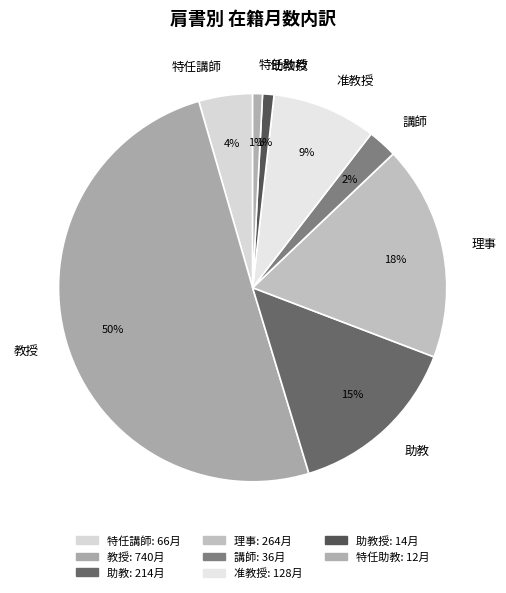

What is the largest slice in the pie chart?

教授